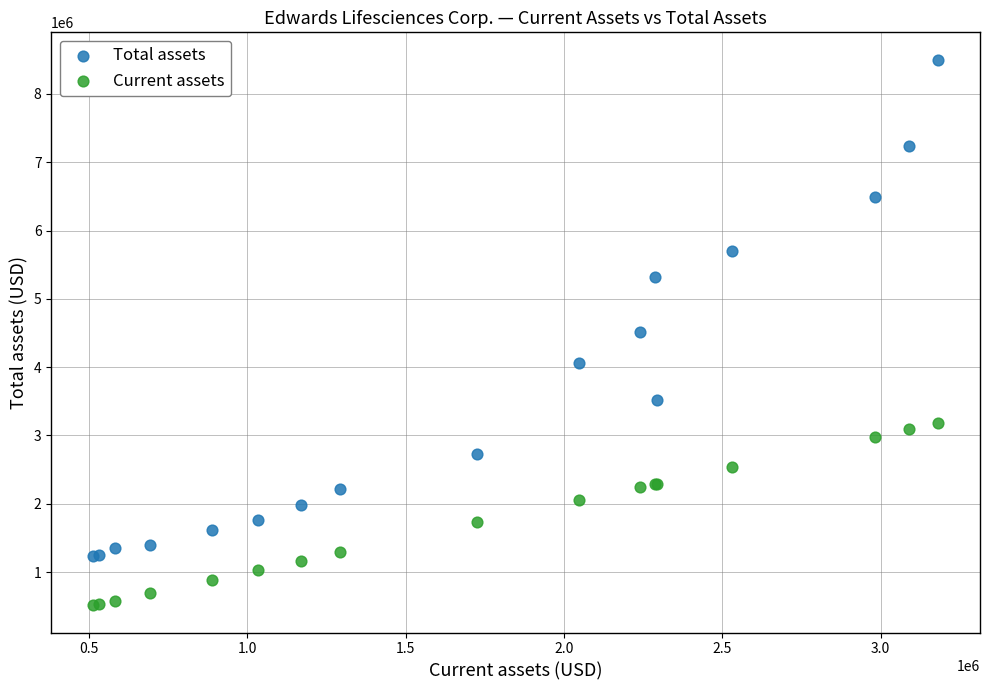

Which series has the widest spread of Y values?

Total assets